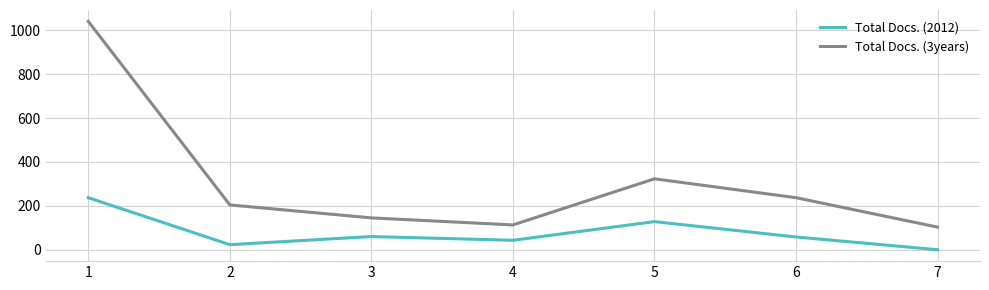

Where is the first local maximum for Total Docs. (3years)?

5